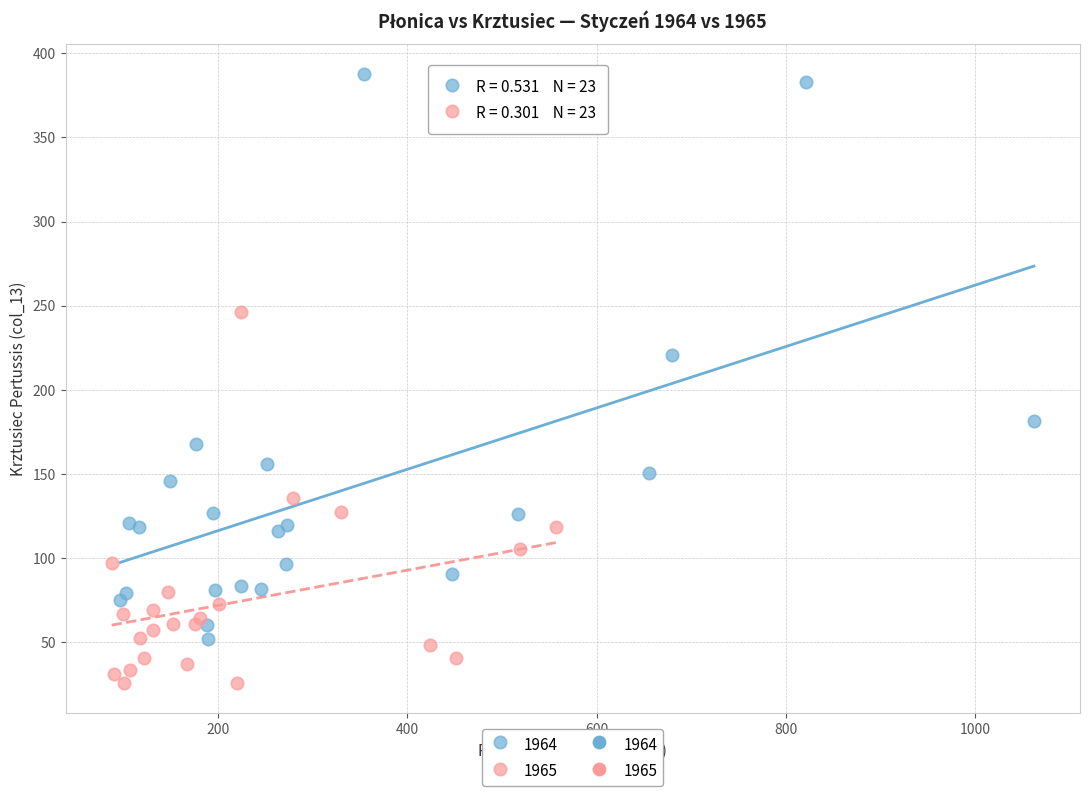

Which series contains the highest Y value?

1964